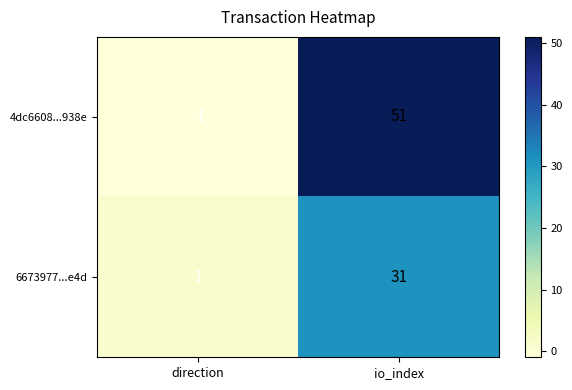

Where is 6673977...e4d nearest to the value 16?

direction